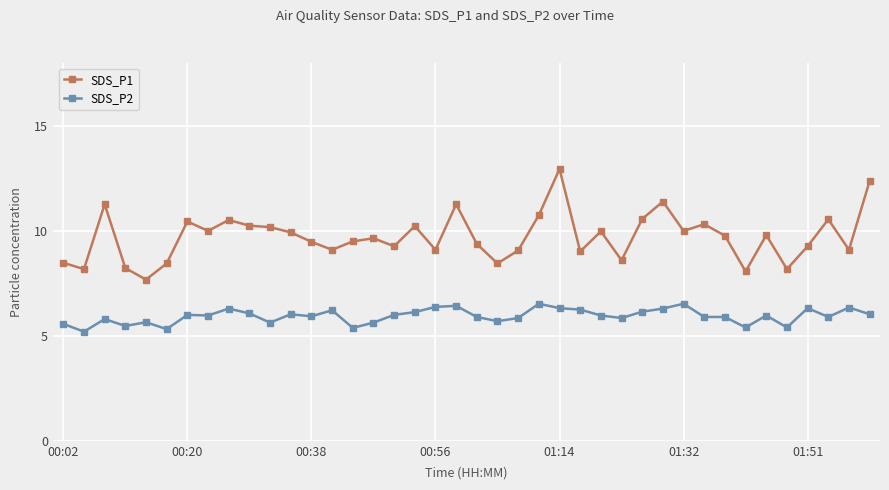

List the series in order of their peak value, highest first.

SDS_P1, SDS_P2